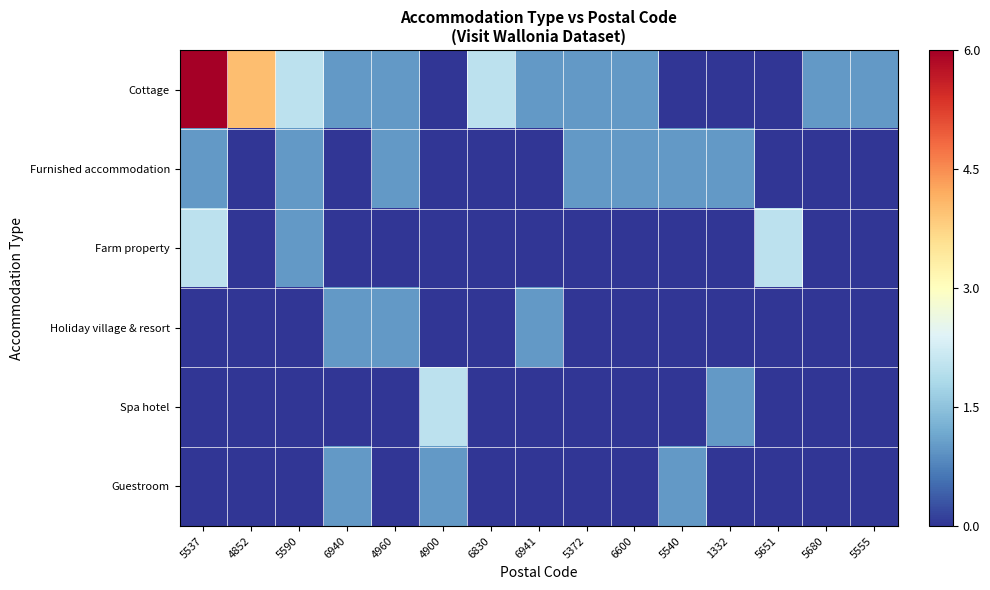

Reading left to right, what are all the values shown in this chart?

Cottage: 5537=6	4852=4	5590=2	6940=1	4960=1	4900=0	6830=2	6941=1	5372=1	6600=1	5540=0	1332=0	5651=0	5680=1	5555=1
Furnished accommodation: 5537=1	4852=0	5590=1	6940=0	4960=1	4900=0	6830=0	6941=0	5372=1	6600=1	5540=1	1332=1	5651=0	5680=0	5555=0
Farm property: 5537=2	4852=0	5590=1	6940=0	4960=0	4900=0	6830=0	6941=0	5372=0	6600=0	5540=0	1332=0	5651=2	5680=0	5555=0
Holiday village & resort: 5537=0	4852=0	5590=0	6940=1	4960=1	4900=0	6830=0	6941=1	5372=0	6600=0	5540=0	1332=0	5651=0	5680=0	5555=0
Spa hotel: 5537=0	4852=0	5590=0	6940=0	4960=0	4900=2	6830=0	6941=0	5372=0	6600=0	5540=0	1332=1	5651=0	5680=0	5555=0
Guestroom: 5537=0	4852=0	5590=0	6940=1	4960=0	4900=1	6830=0	6941=0	5372=0	6600=0	5540=1	1332=0	5651=0	5680=0	5555=0